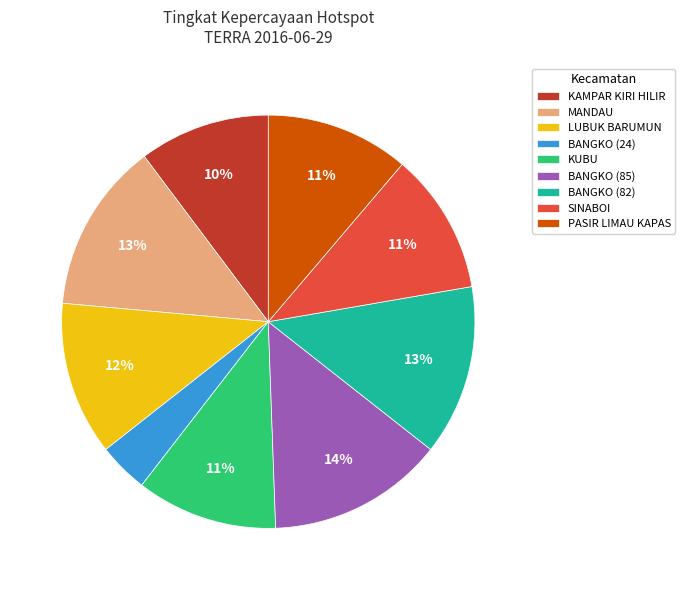

Does KAMPAR KIRI HILIR represent more than half of the total?

No